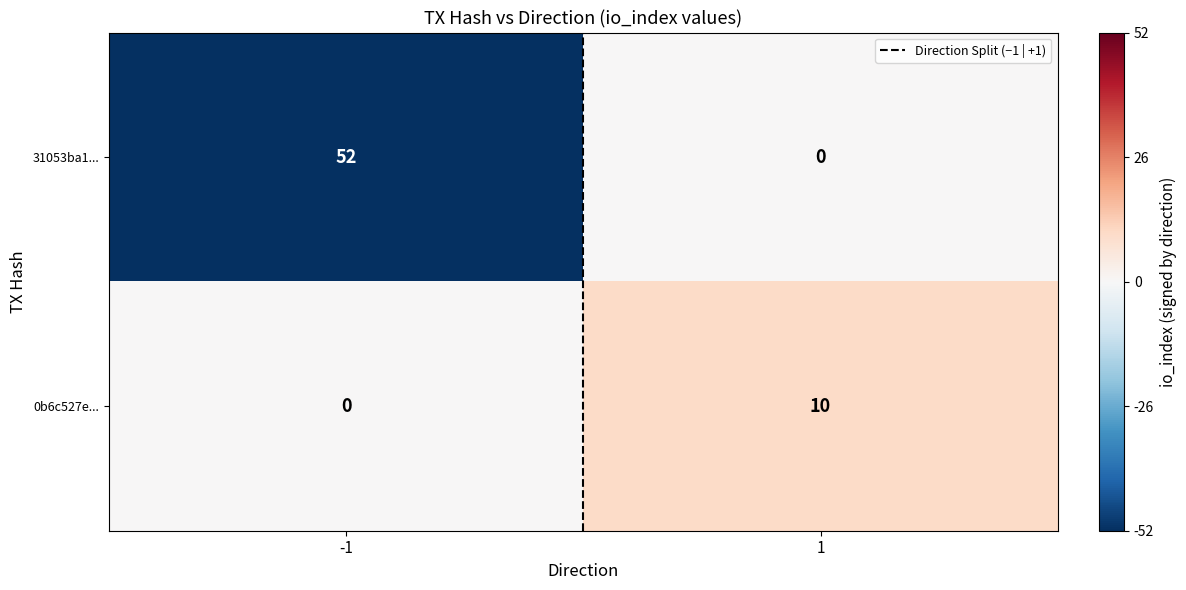

What is the difference between the maximum and minimum values in the 31053ba1... series?

52